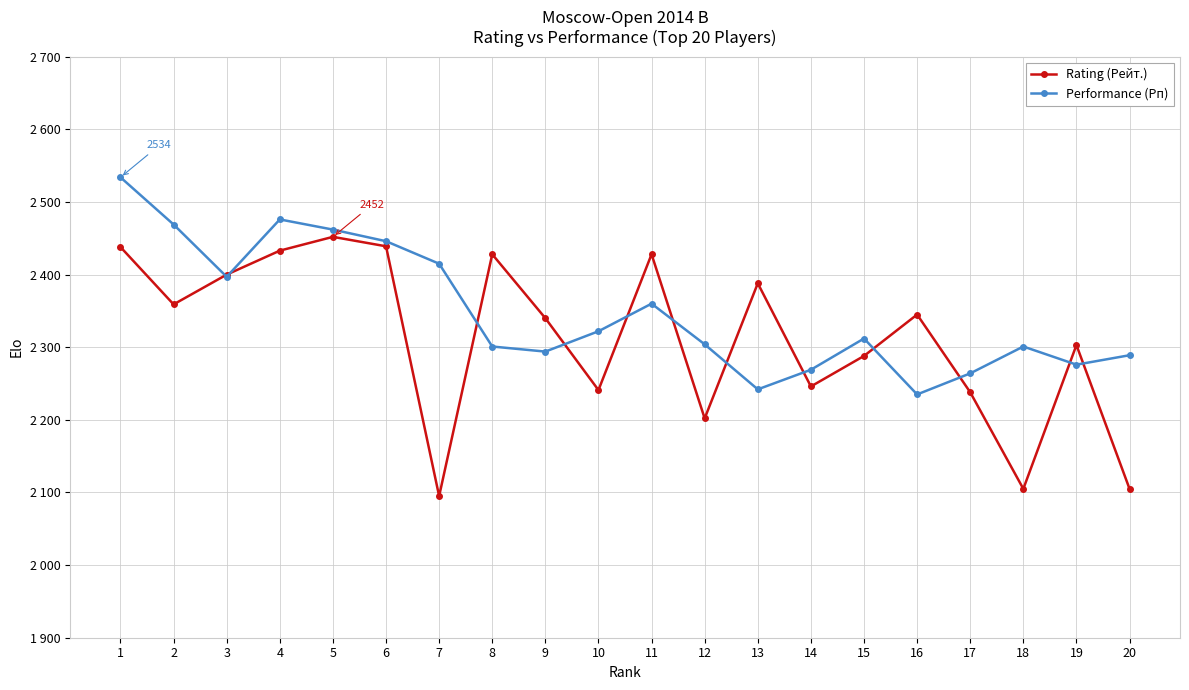

Is this an area chart (filled region under the line)?

No